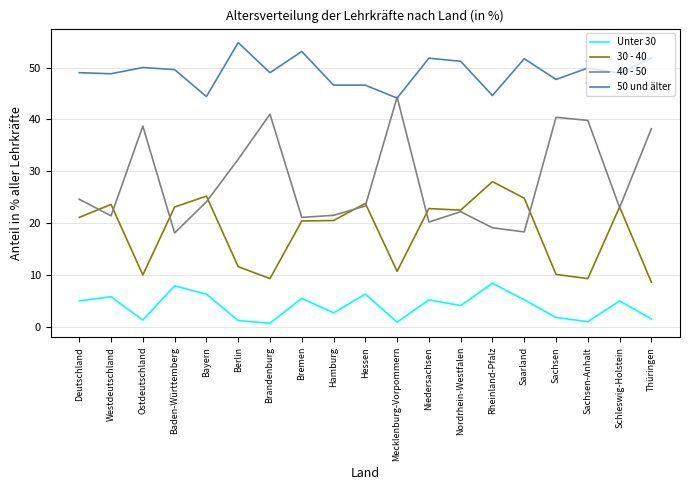

True or false: 30 - 40 and 50 und älter cross at least once.

False